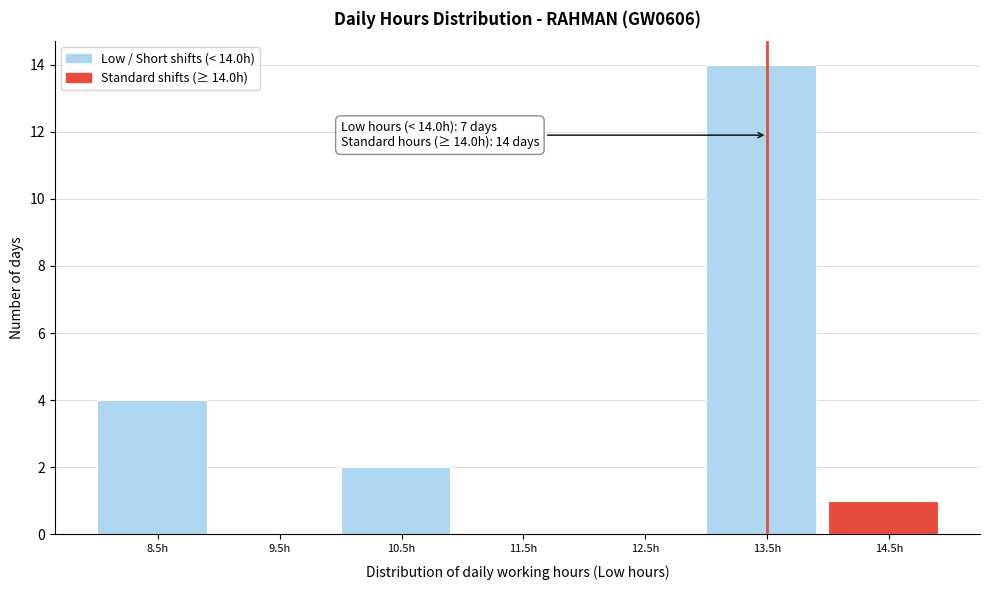

Reading right to left, what are all the values shown in this chart?

14.5h=1	13.5h=14	12.5h=0	11.5h=0	10.5h=2	9.5h=0	8.5h=4